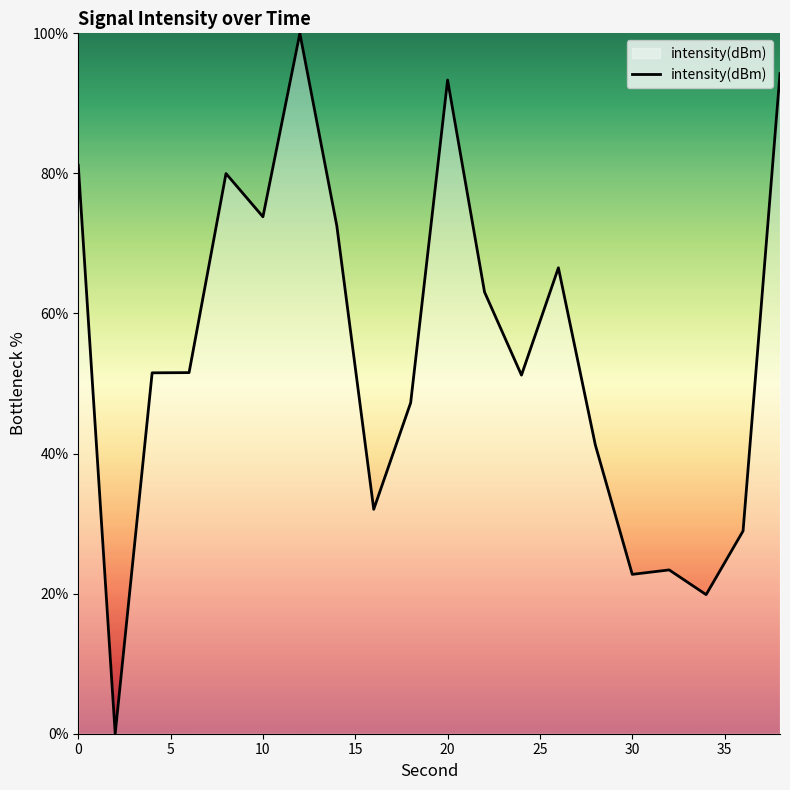

What is the maximum value shown in the chart?

100.0